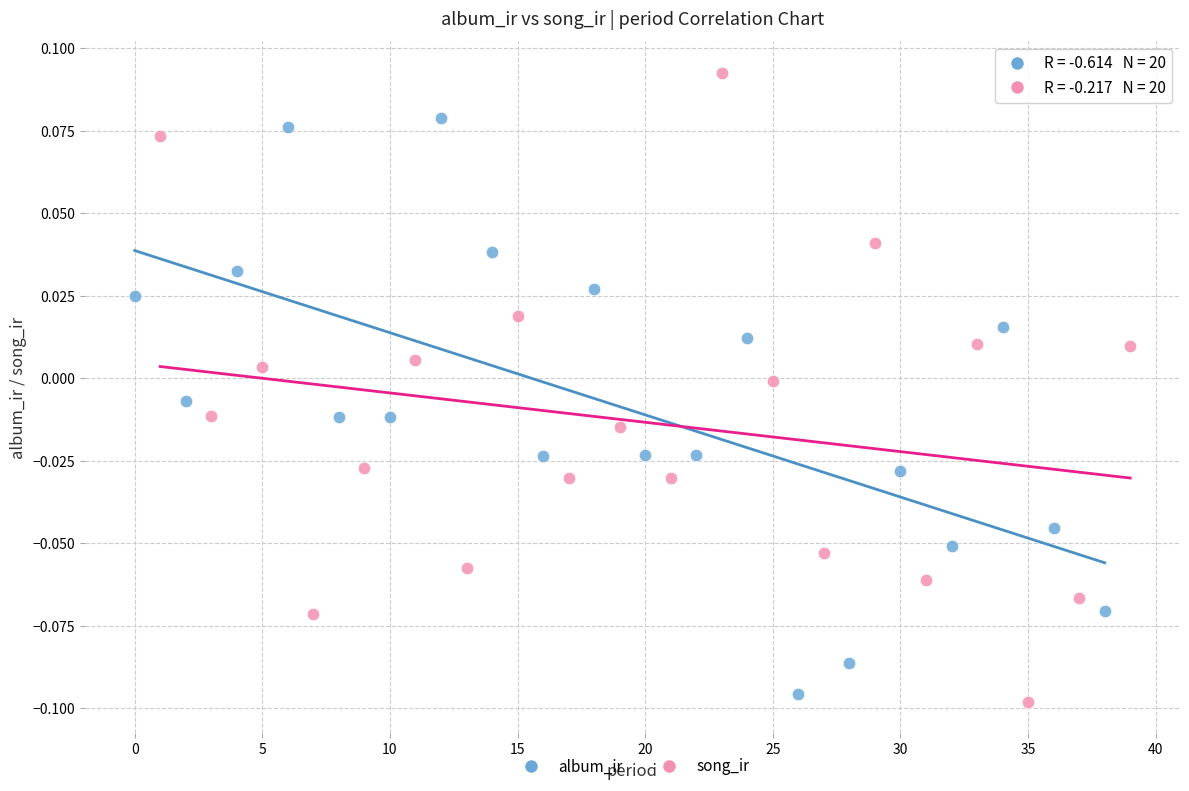

Which series reaches the maximum Y coordinate?

song_ir